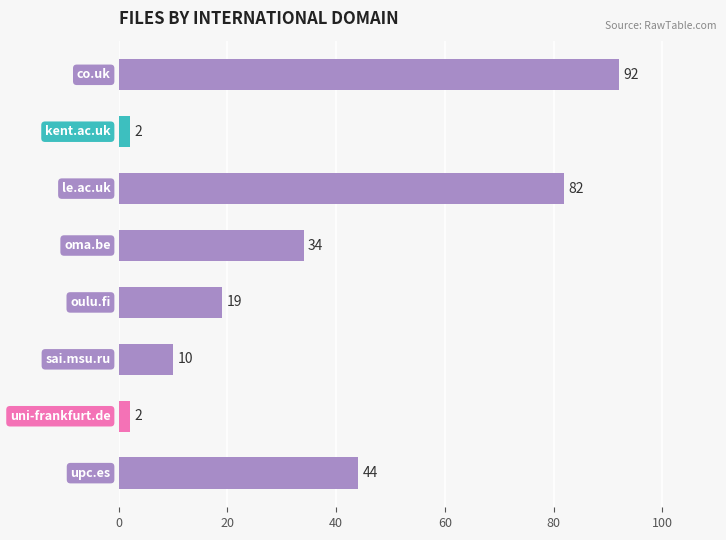

How many values are below 34?

4